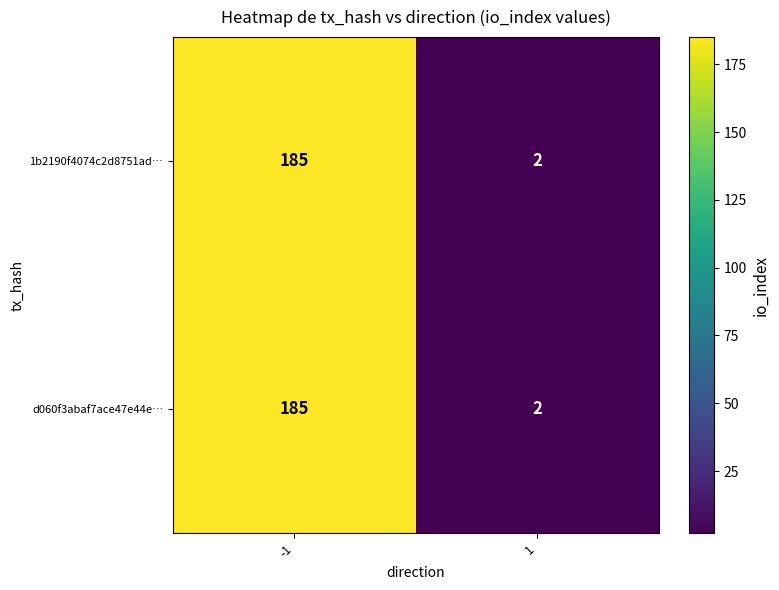

At how many categories does at least one series exceed 135?

1